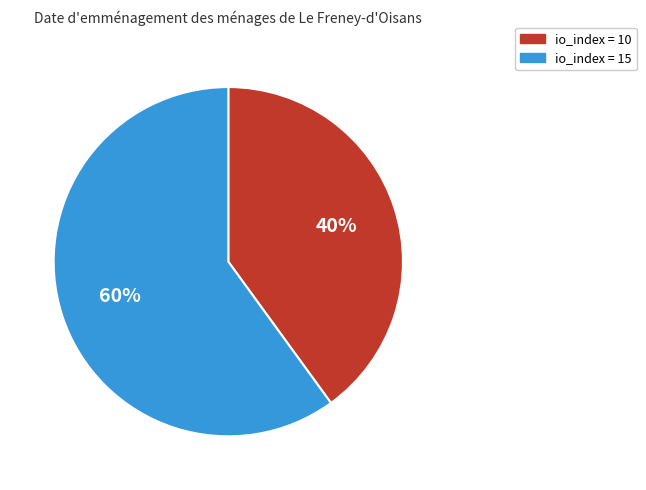

Which has a higher value, io_index = 15 or io_index = 10?

io_index = 15